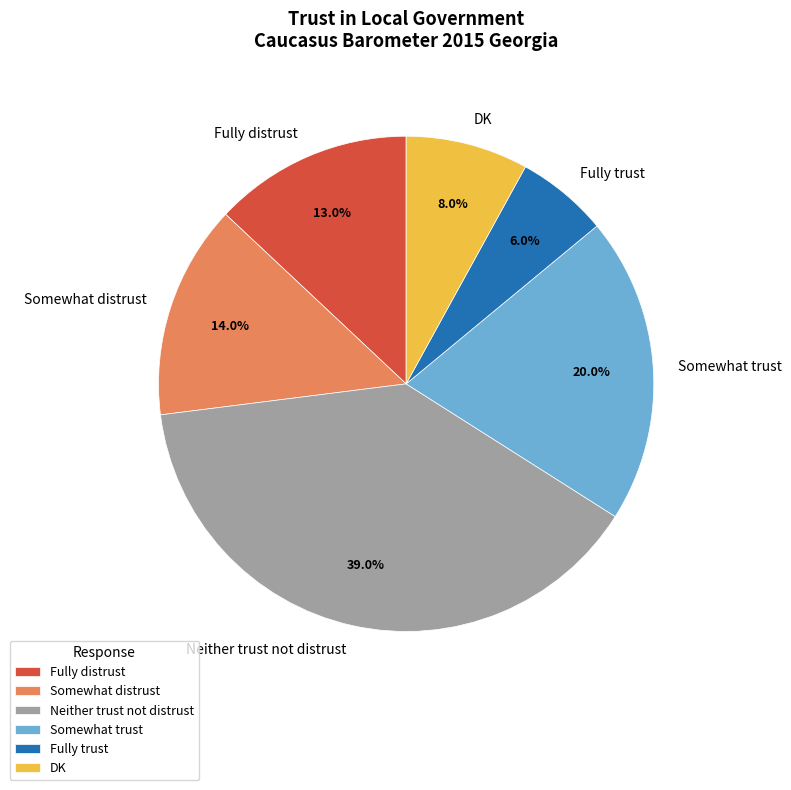

Is there a majority slice in this chart?

No